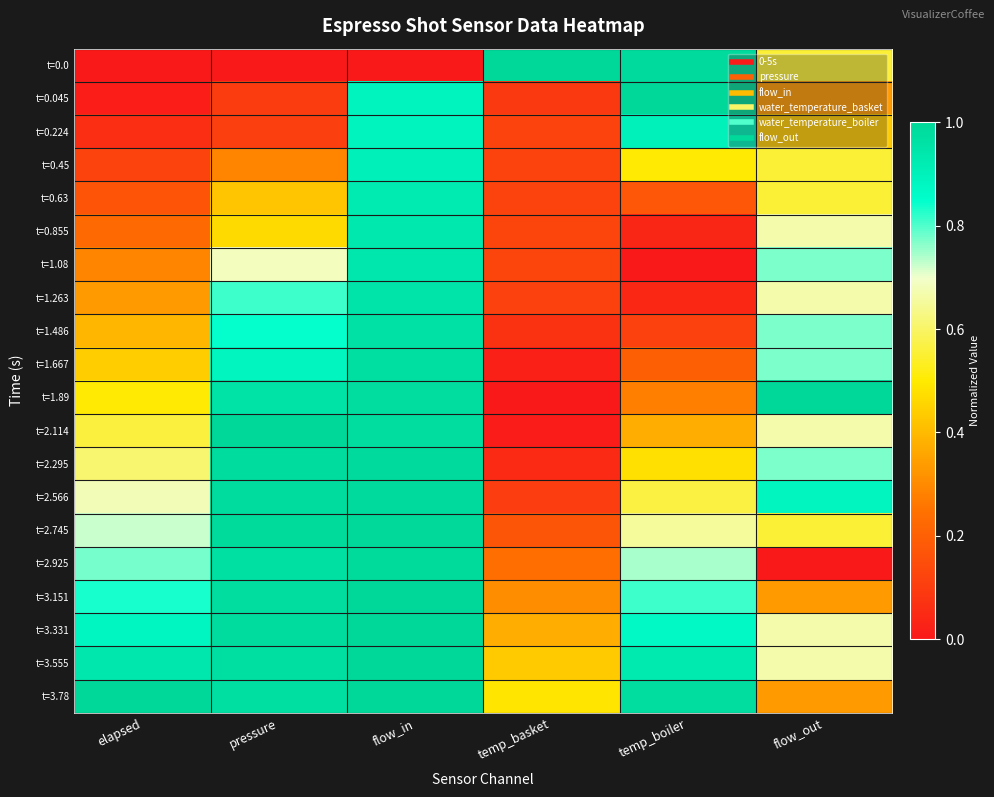

How many data points does each series have?

6